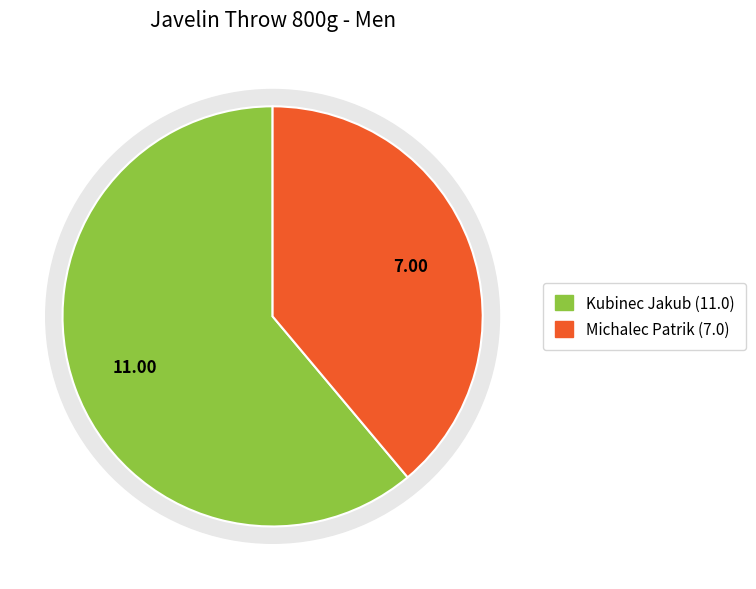

Which category has the biggest portion of the pie?

Kubinec Jakub